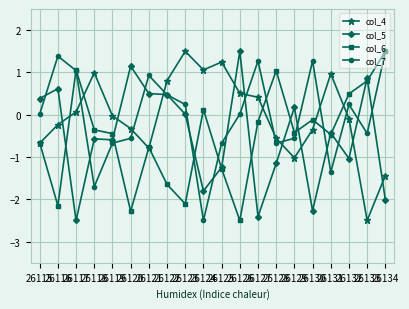

Between which two adjacent categories do col_7 and col_4 first intersect?

26117 and 26118